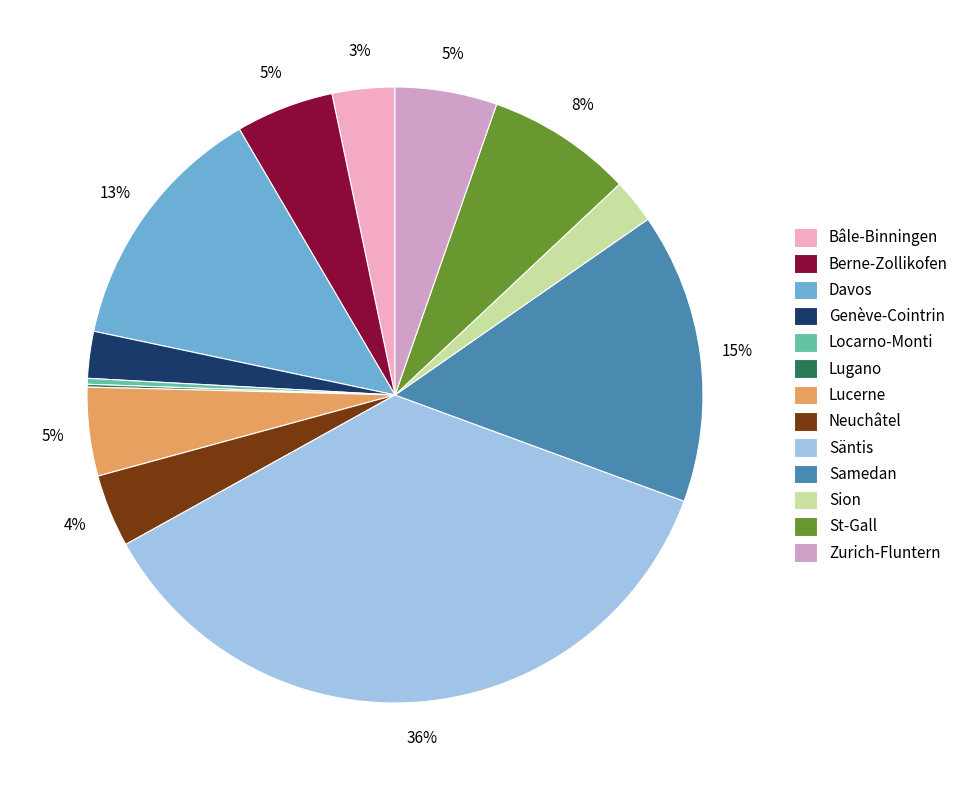

Combined, what portion of the pie is Lugano and St-Gall?

7.8%